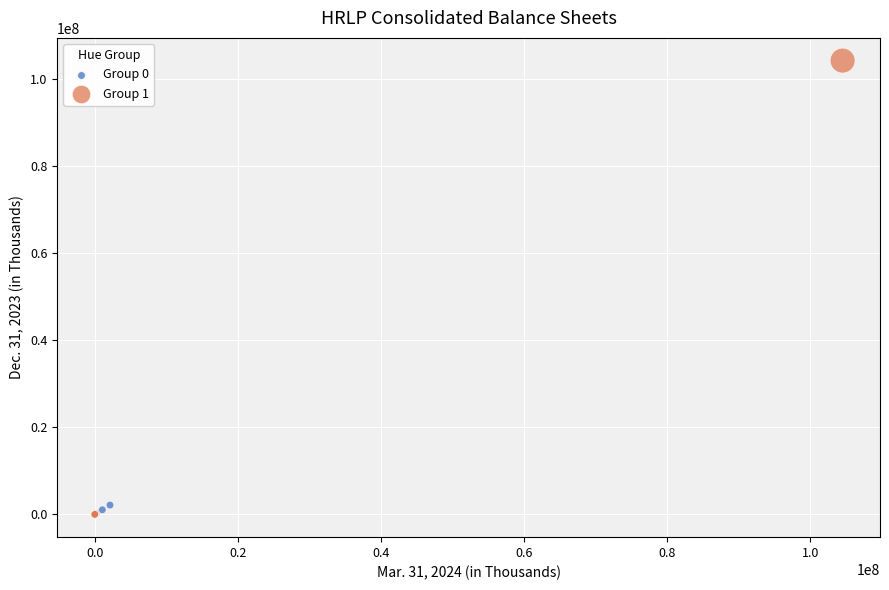

Which series has the largest Y range (max minus min)?

Group 1